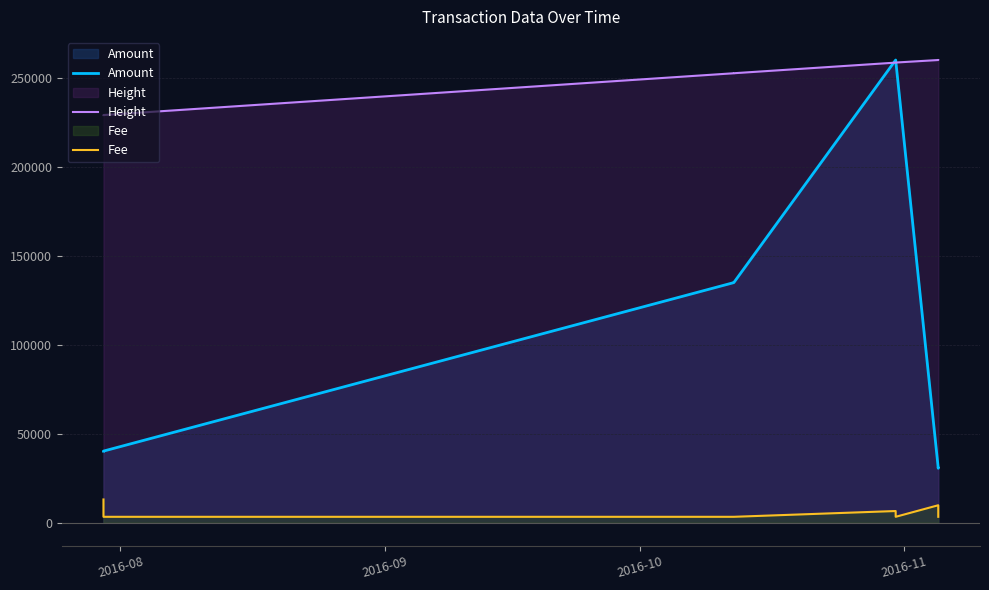

How many lines are shown in the chart?

3